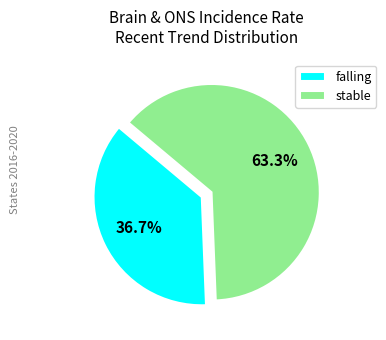

Between stable and falling, which is larger?

stable